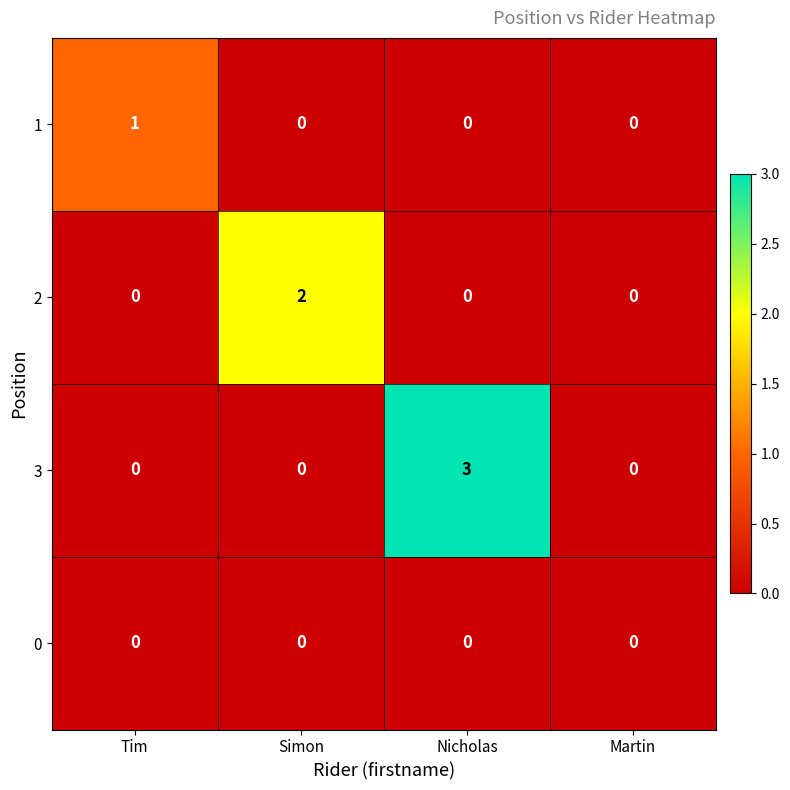

What is the maximum value shown in the chart?

3